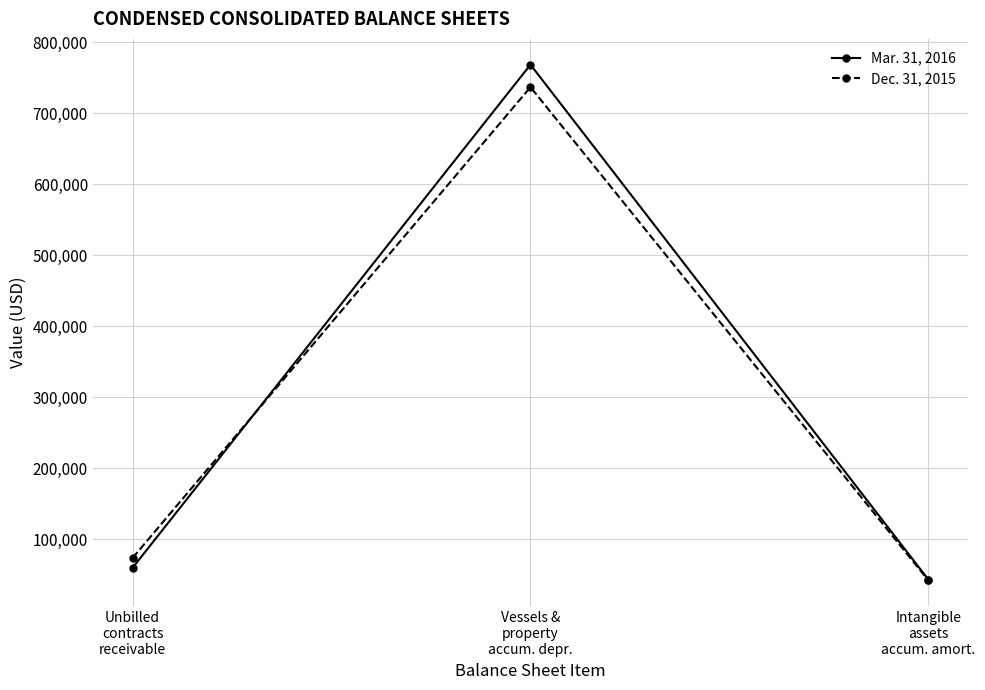

Reading right to left, transcribe all the data shown in this chart.

Mar. 31, 2016: 42933	768511	59499
Dec. 31, 2015: 41783	736874	73366